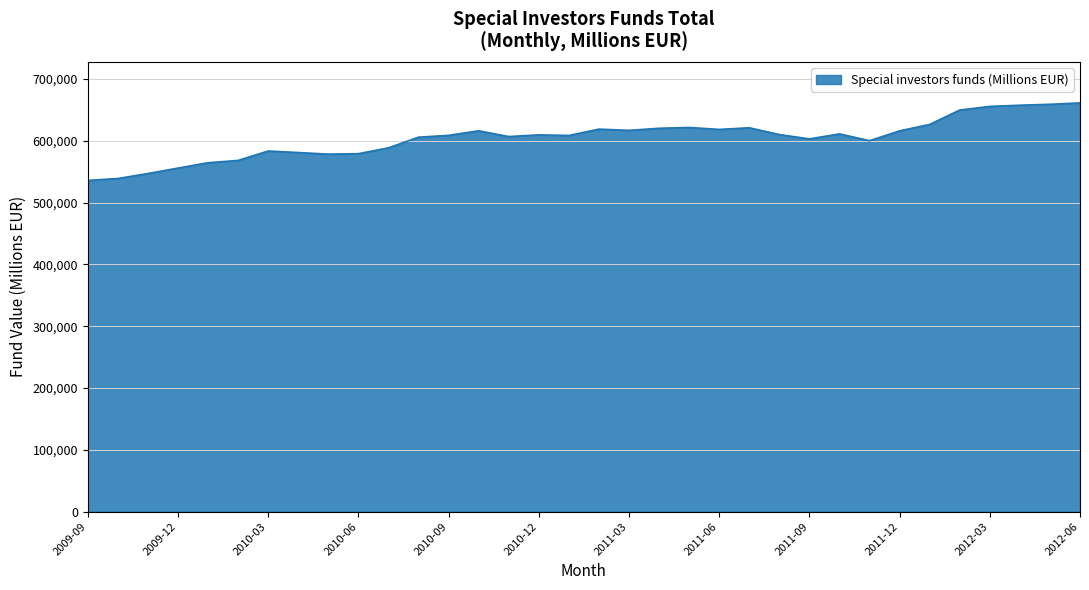

What is the minimum value shown in the chart?

535746